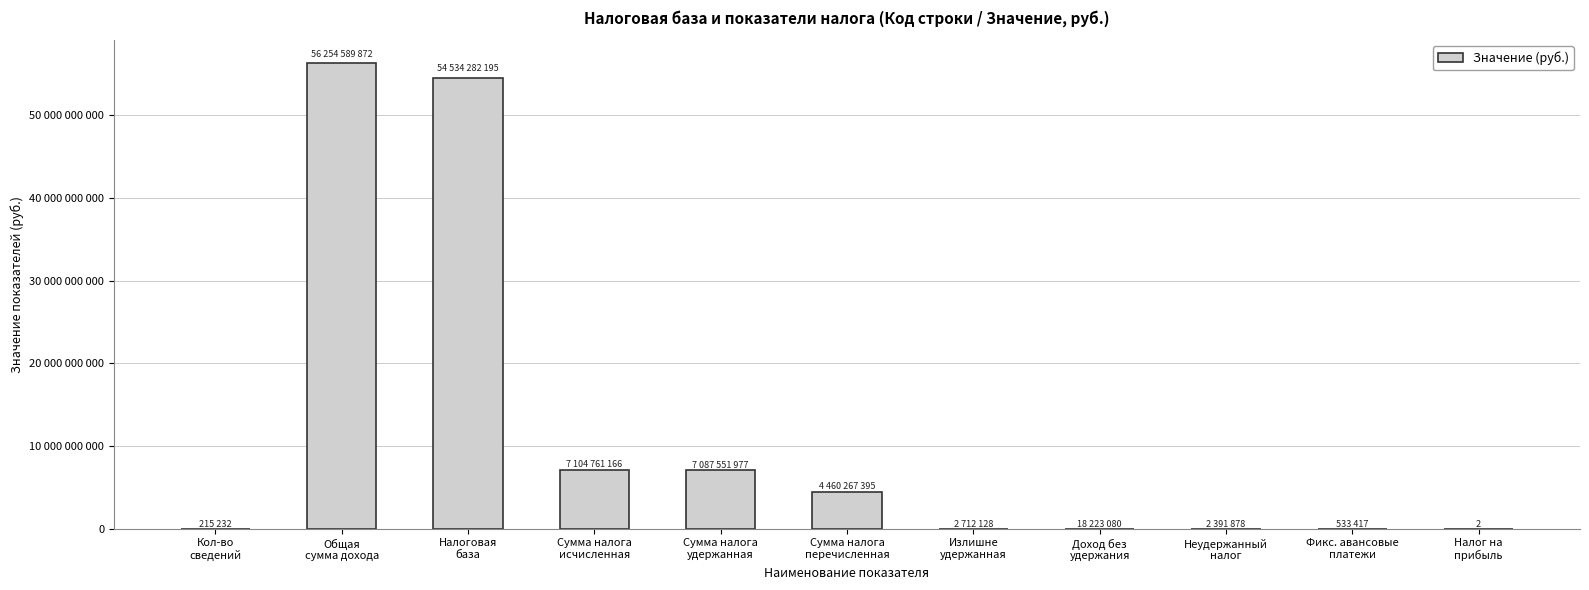

Are the bars horizontal?

No